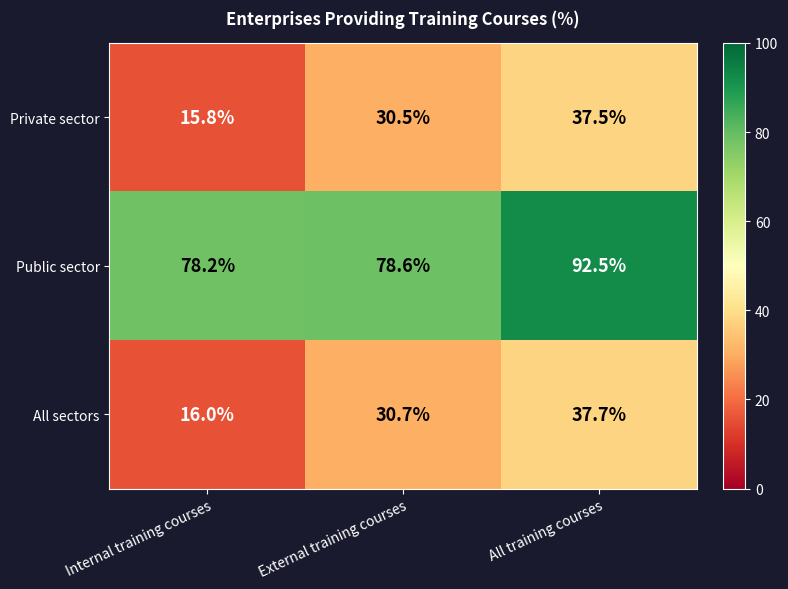

The Private sector series shows 8.3 at All training courses. True or false?

False